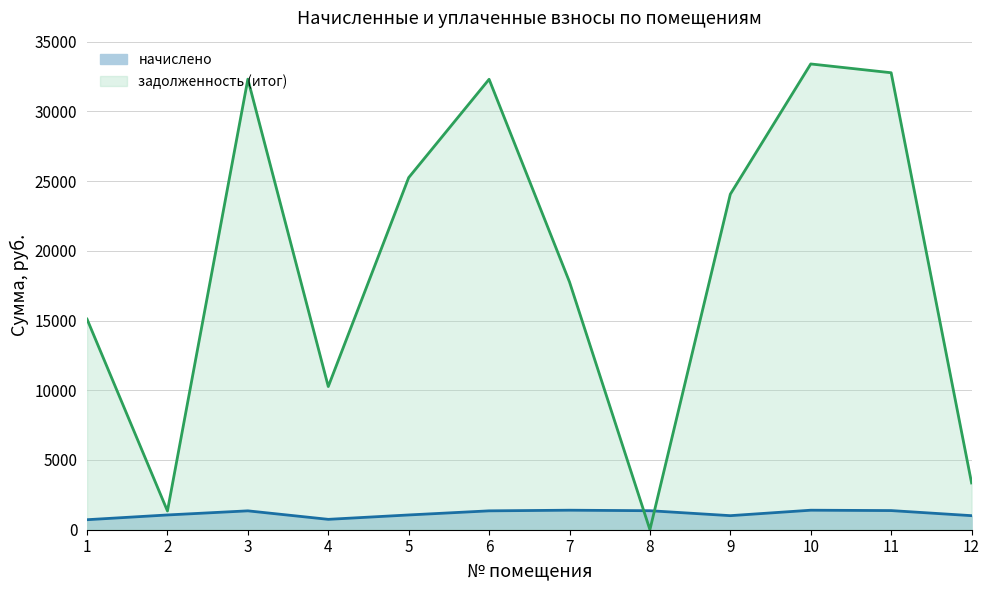

Which series has the largest range (max minus min)?

задолженность (итог)